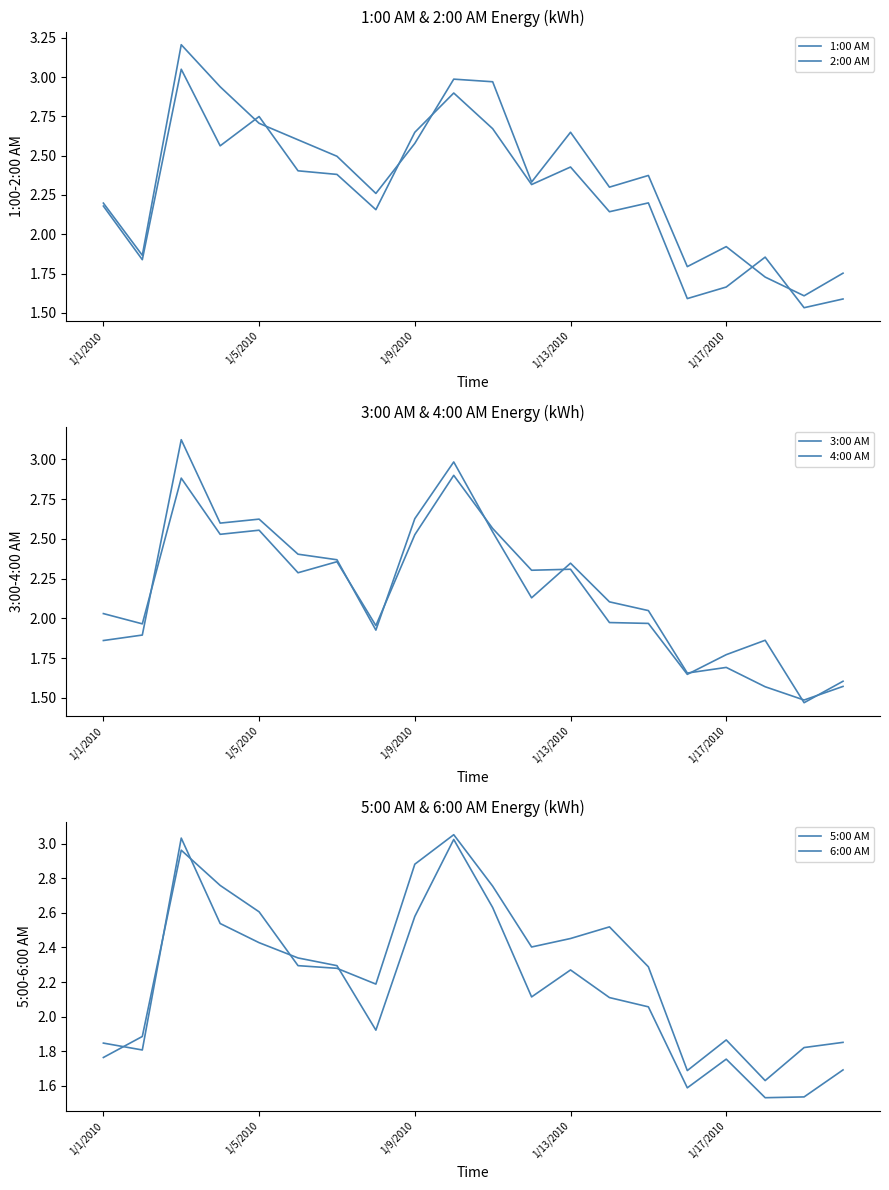

At 19, list the series in order from largest to smallest.

6:00 AM, 1:00 AM, 5:00 AM, 3:00 AM, 2:00 AM, 4:00 AM